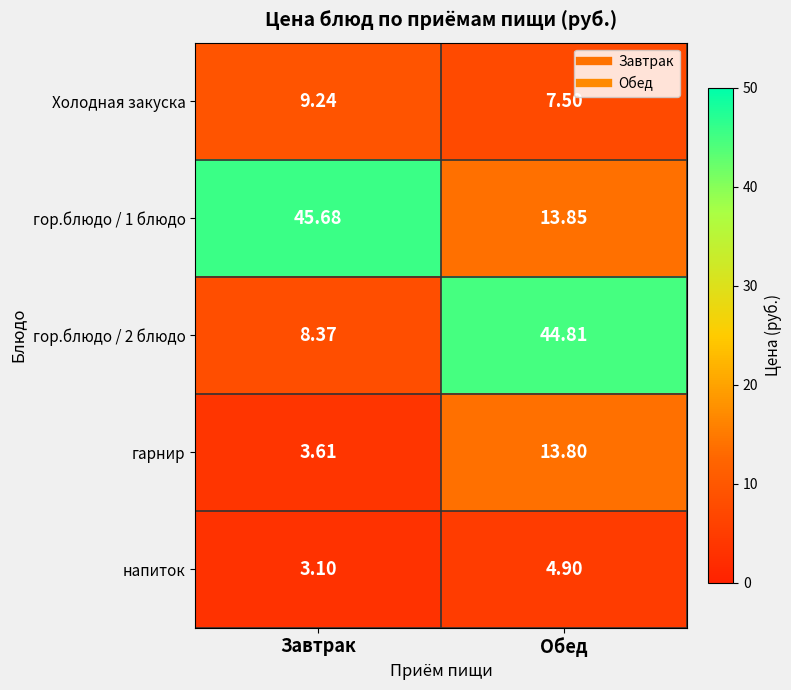

Where is гор.блюдо / 2 блюдо nearest to the value 26?

Завтрак